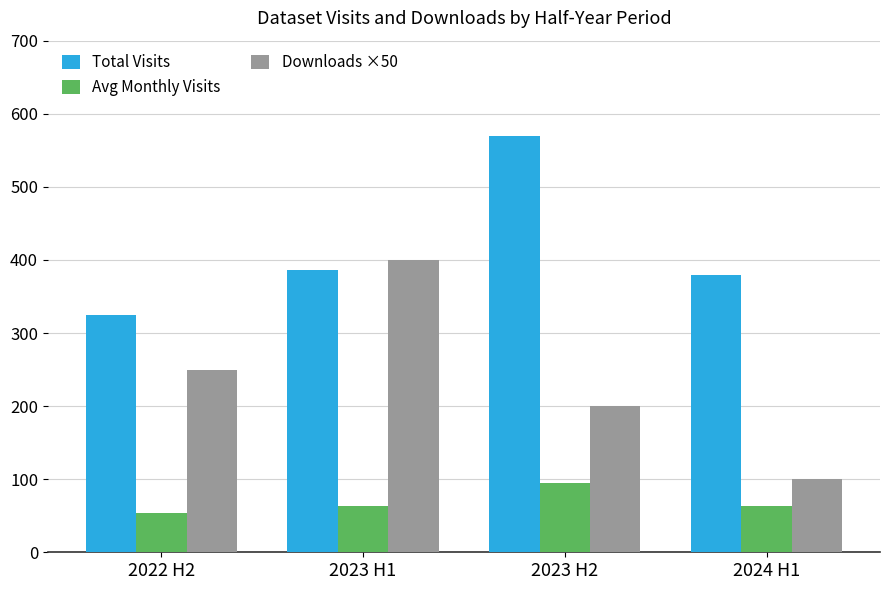

What is the lowest value of the Downloads ×50 series?

100